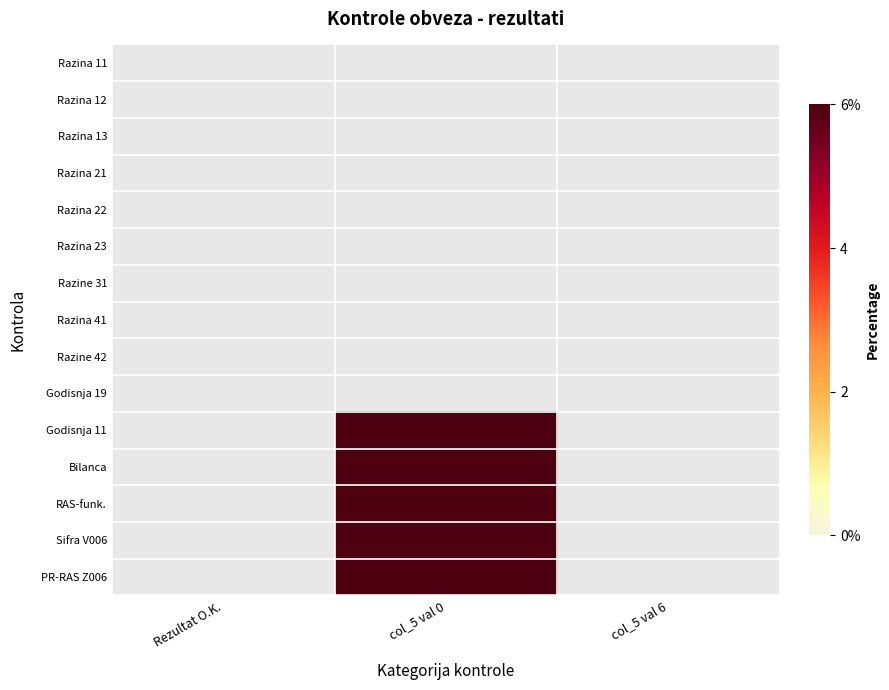

At how many categories does at least one series exceed 5?

1